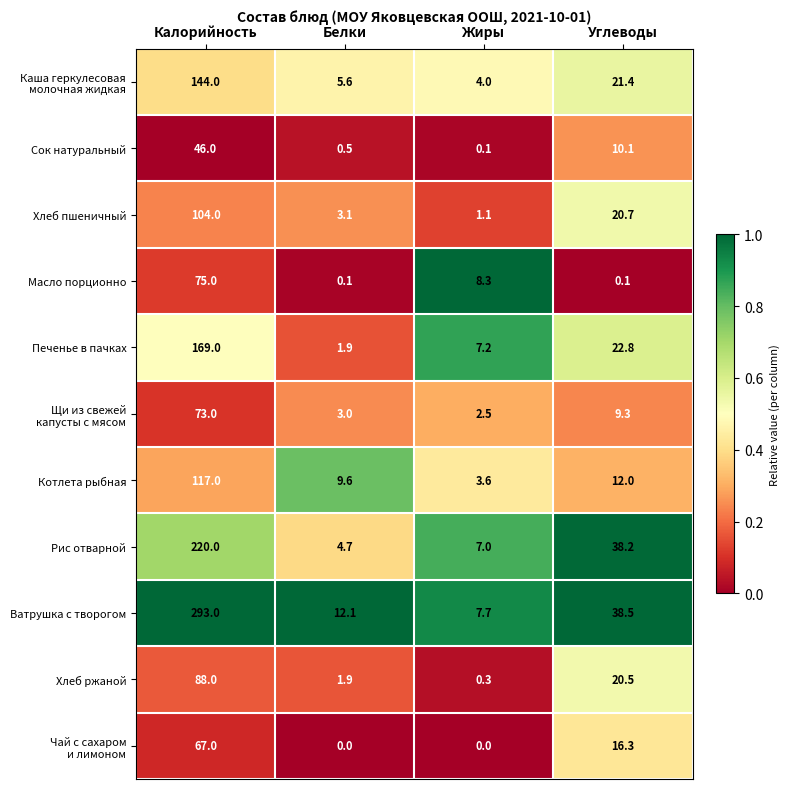

What is the average value of the Рис отварной series?

67.5